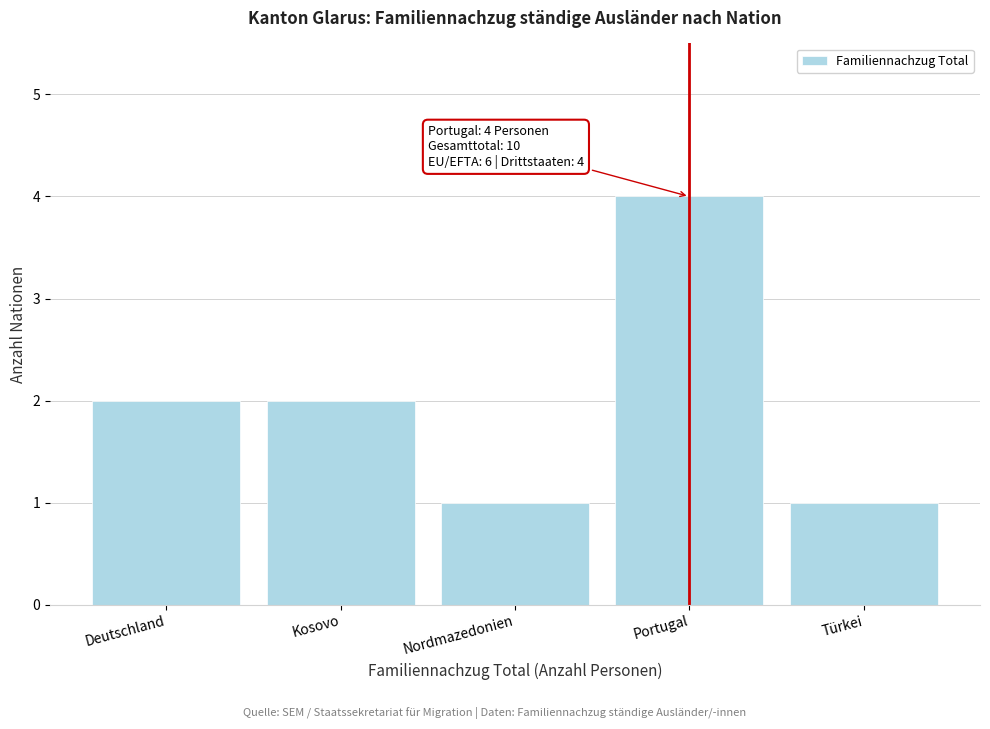

Reading left to right, extract all data points from this chart.

2	2	1	4	1